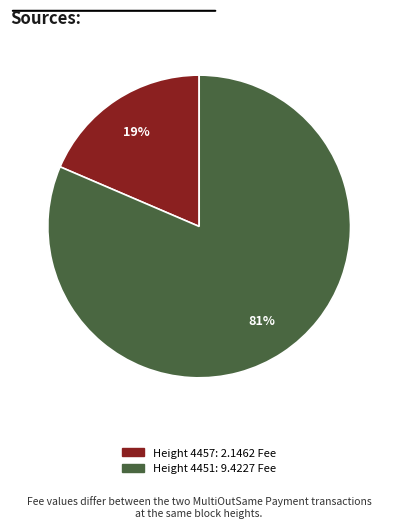

To the nearest percent, what is the average slice percentage?

50%